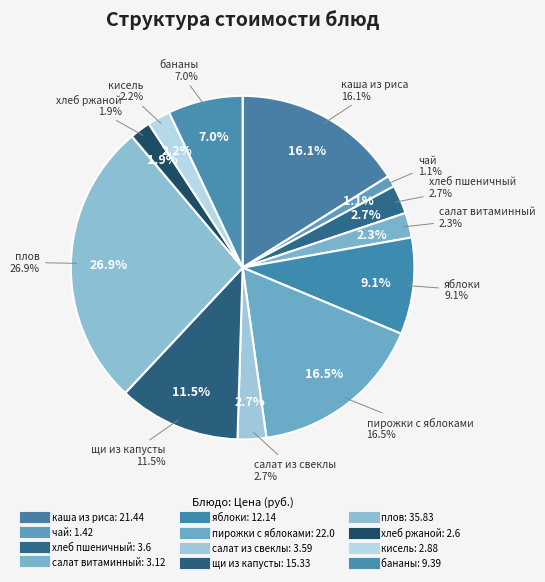

How many slices are in this pie chart?

12